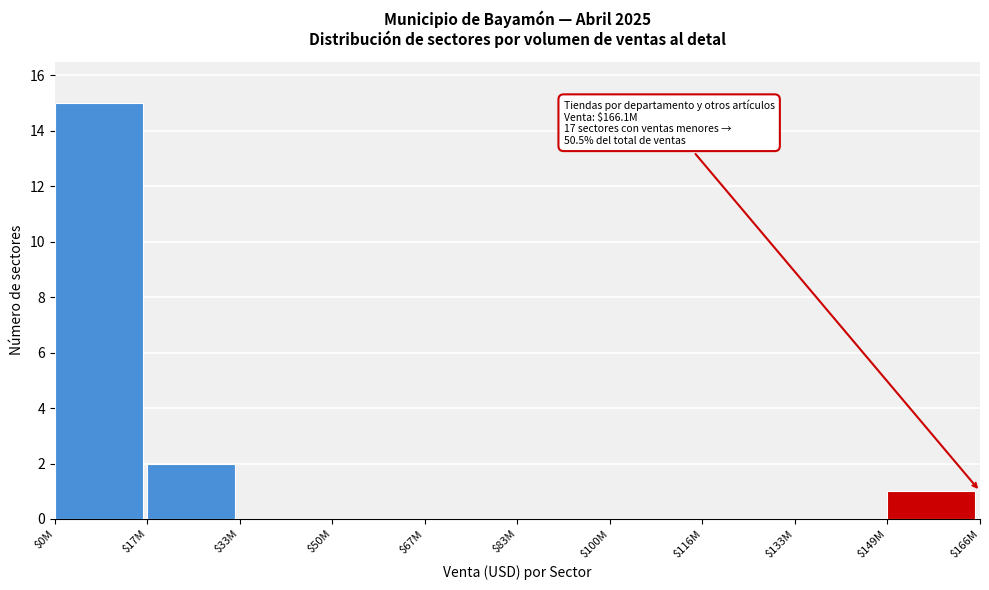

Which label corresponds to the largest value in the chart?

$0M